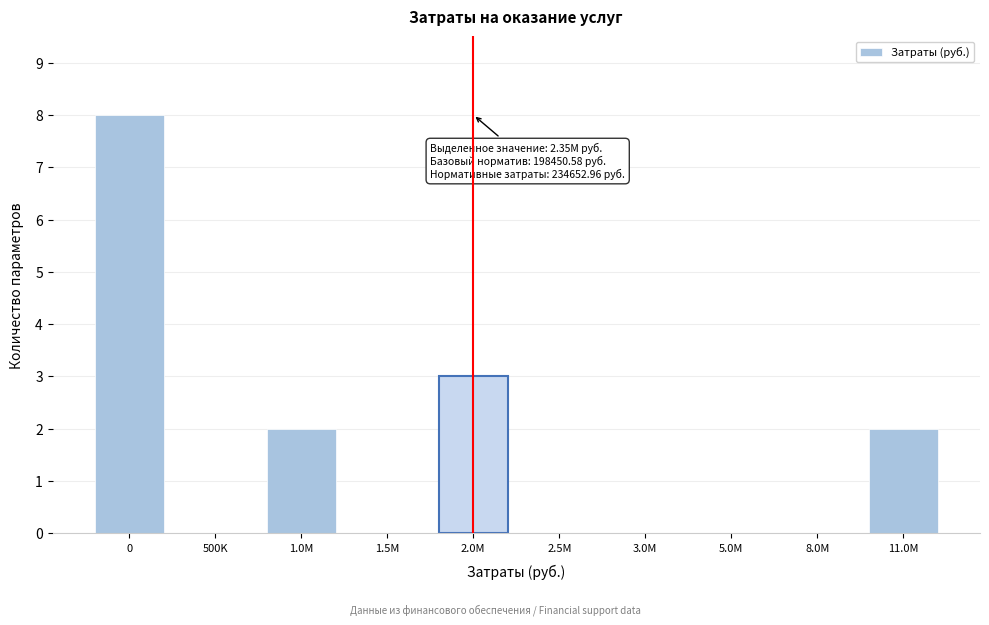

Reading right to left, what are all the values shown in this chart?

11.0M=2	8.0M=0	5.0M=0	3.0M=0	2.5M=0	2.0M=3	1.5M=0	1.0M=2	500K=0	0=8